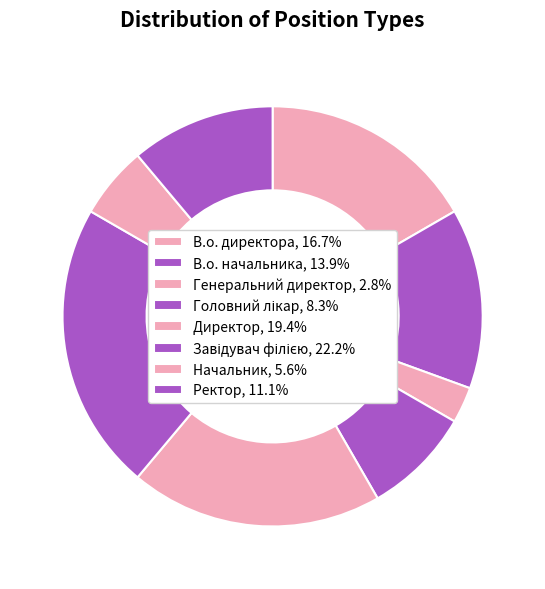

How many slices are in this pie chart?

8